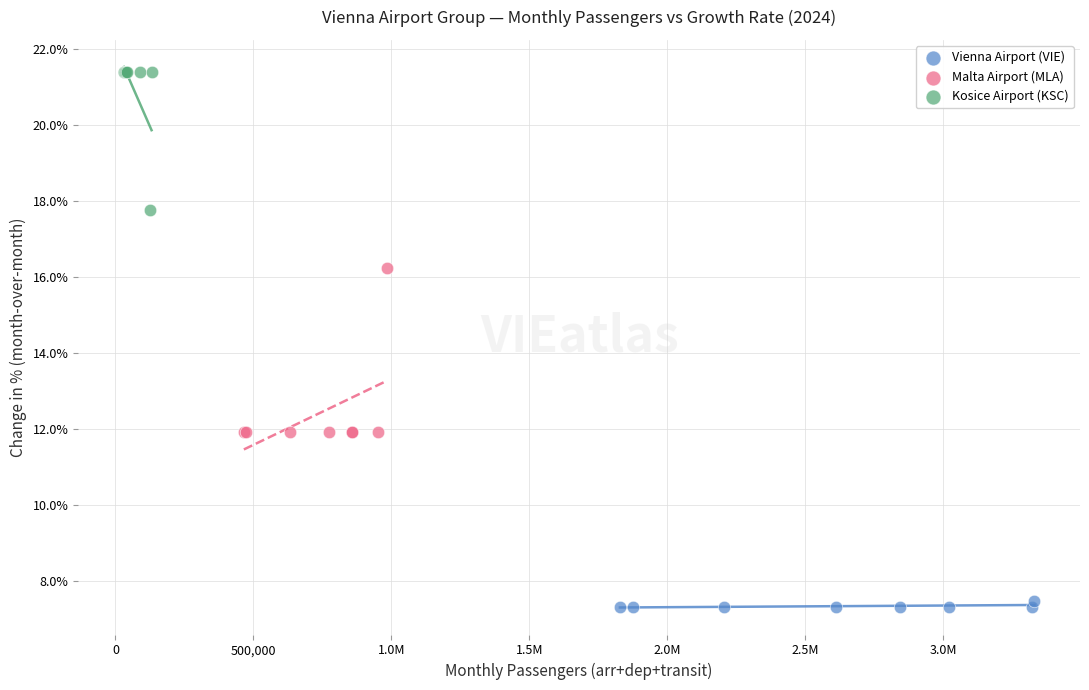

Which series reaches the maximum Y coordinate?

Kosice Airport (KSC)